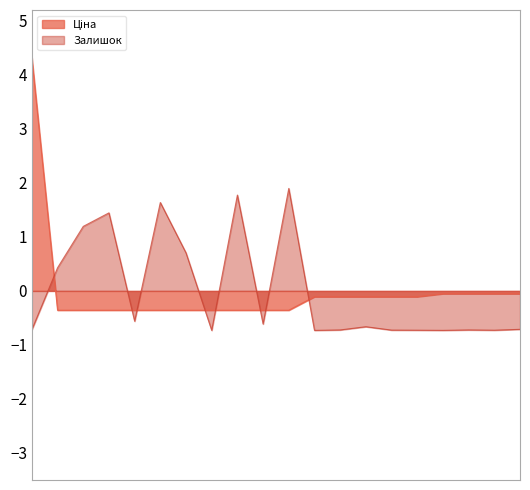

At which label does Ціна first exceed 0?

10832185